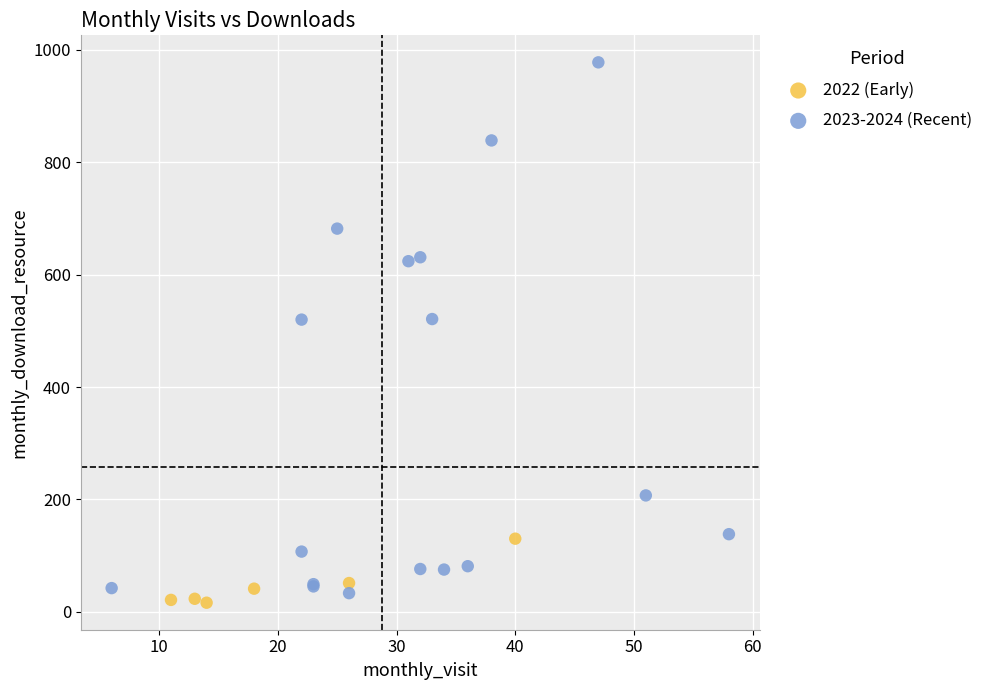

Which series contains the highest Y value?

2023-2024 (Recent)